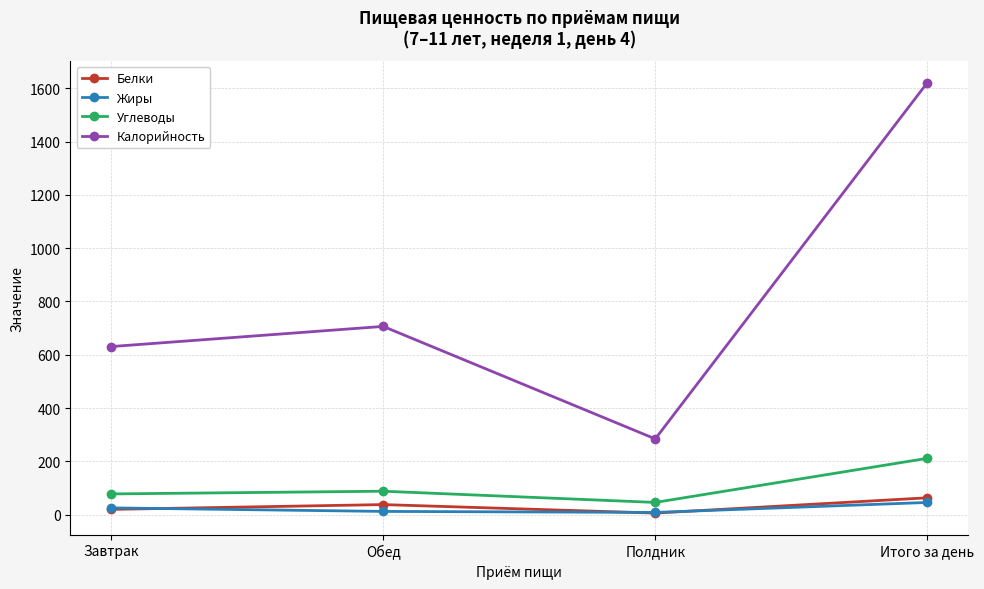

How many data points in Калорийность are above 706?

2